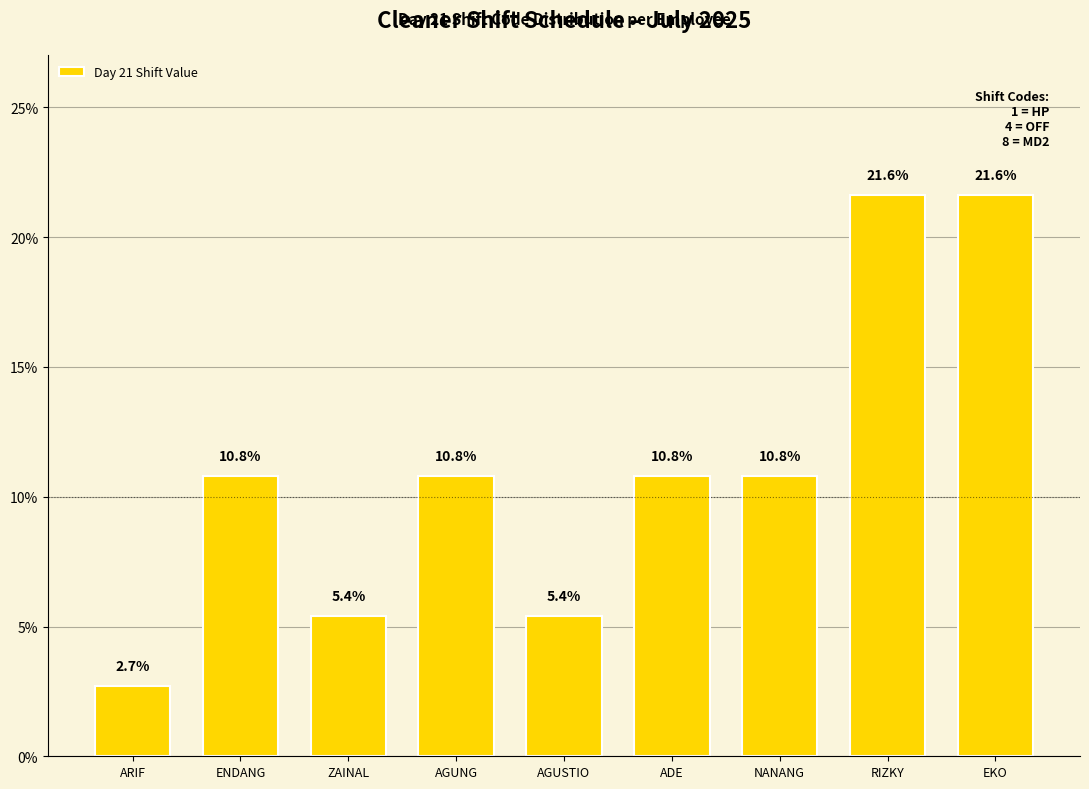

What is the smallest value displayed?

2.7